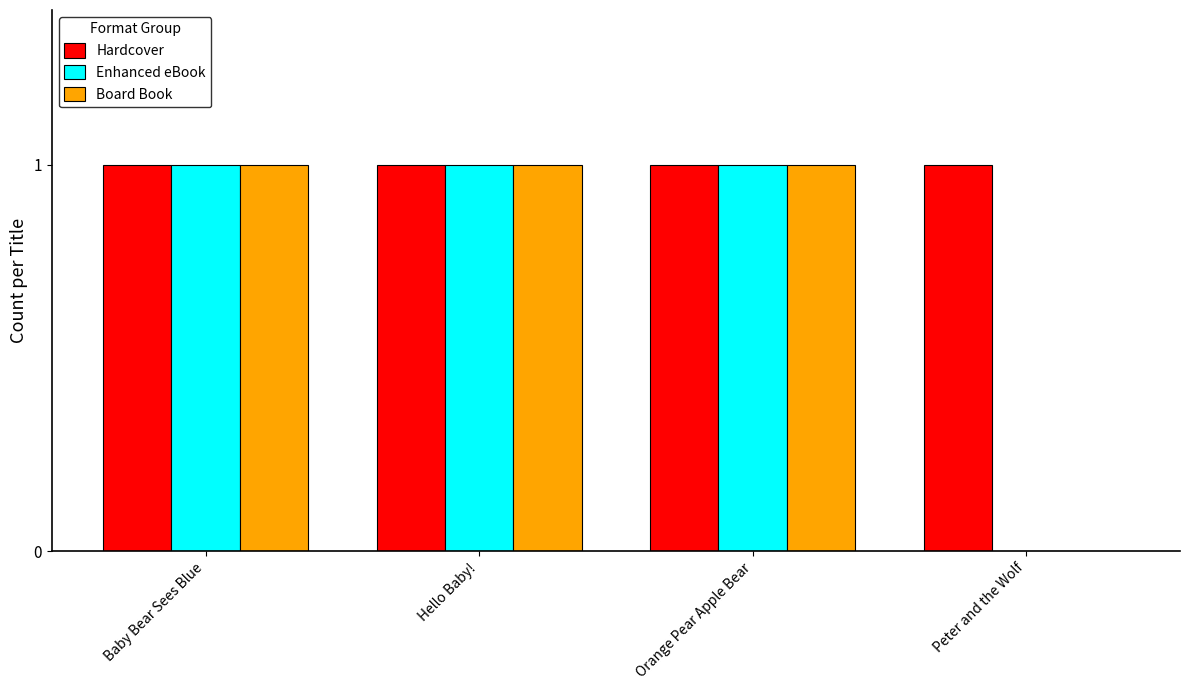

Is it true that Enhanced eBook equals 2 at Orange Pear Apple Bear?

False